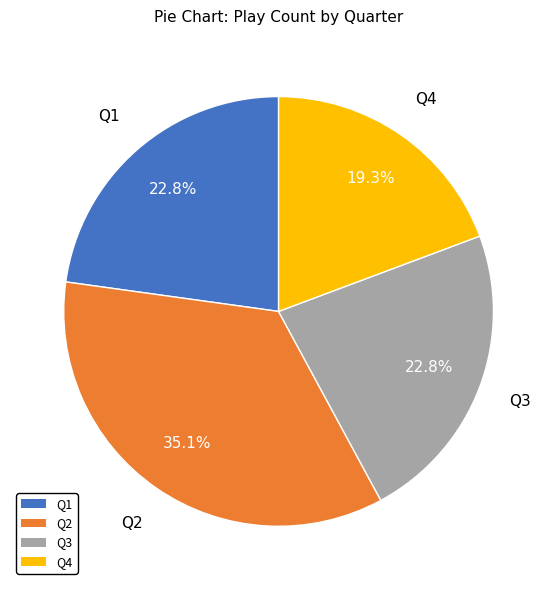

Does Q4 account for over 50% of the chart?

No